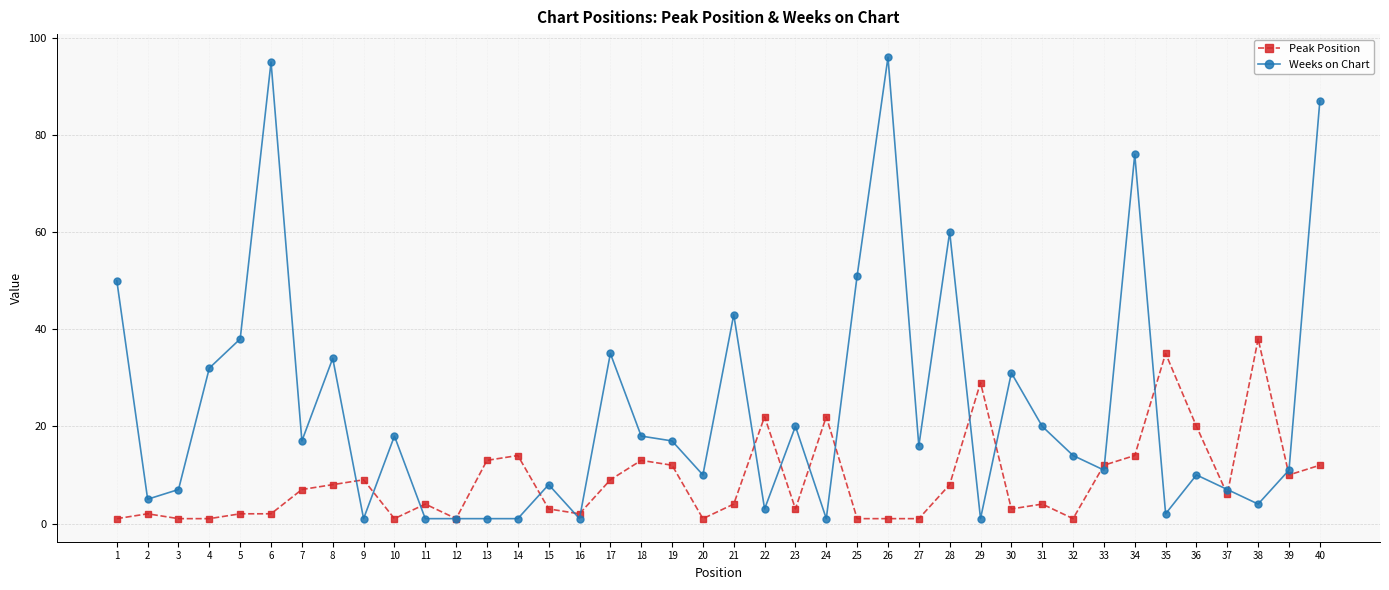

After their last crossing, which series has the higher values: Weeks on Chart or Peak Position?

Weeks on Chart